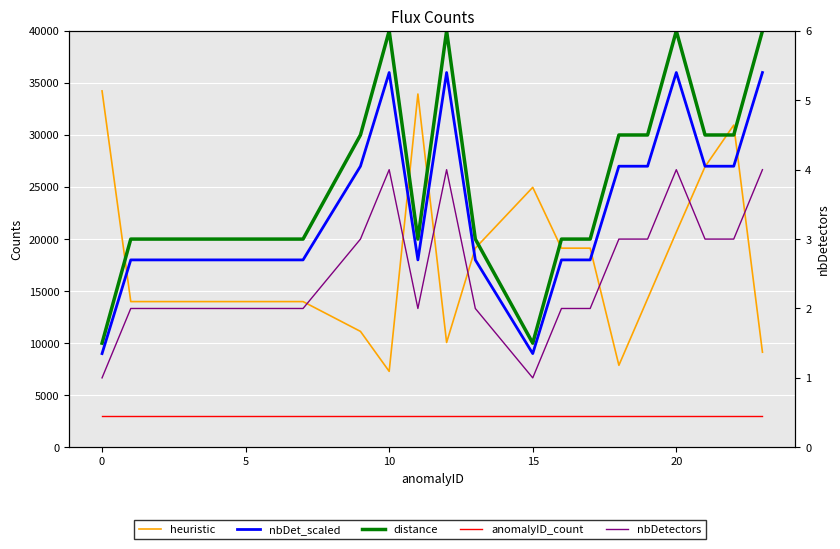

What is the value of the heuristic point at the 22nd from the left?

9133.0